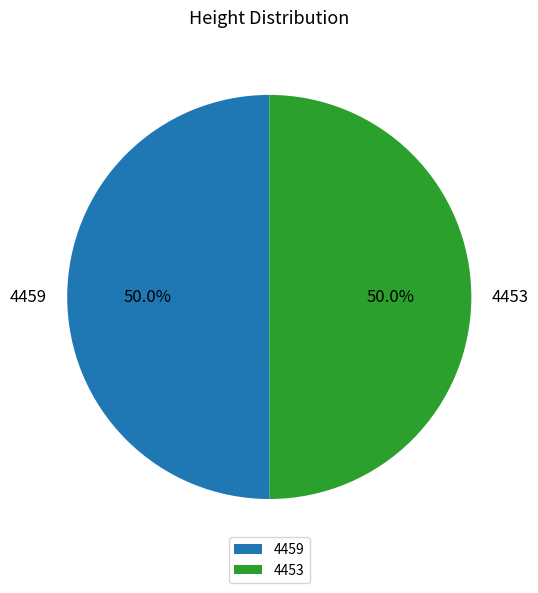

Approximately how many times larger is the value at 4453 compared to 4459?

1.0